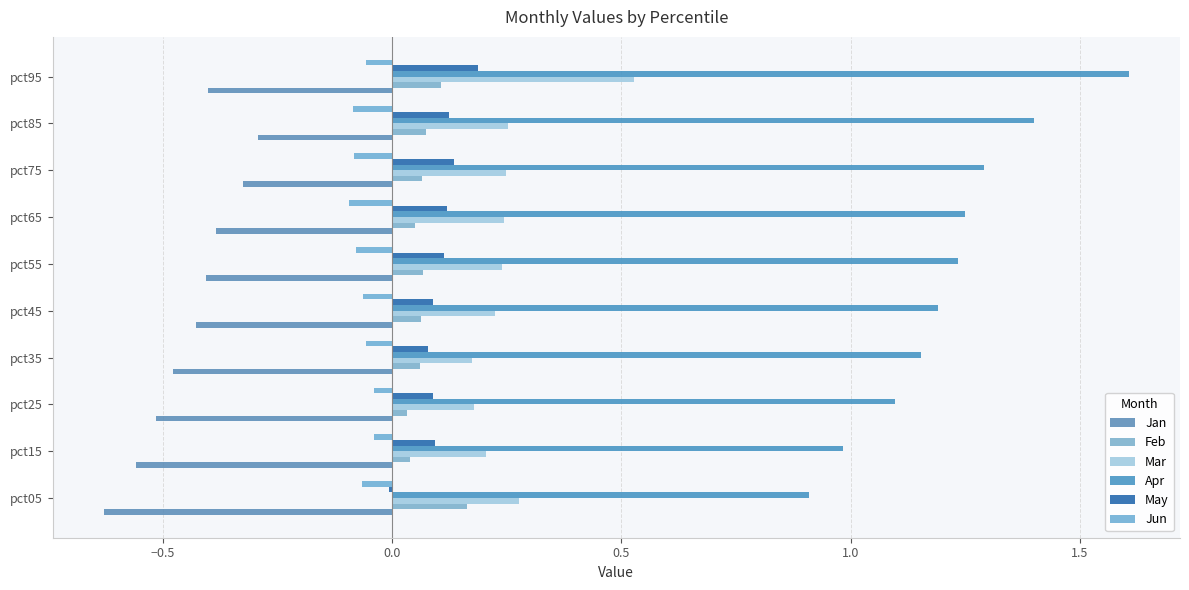

Which category has the highest value in the May series?

pct95